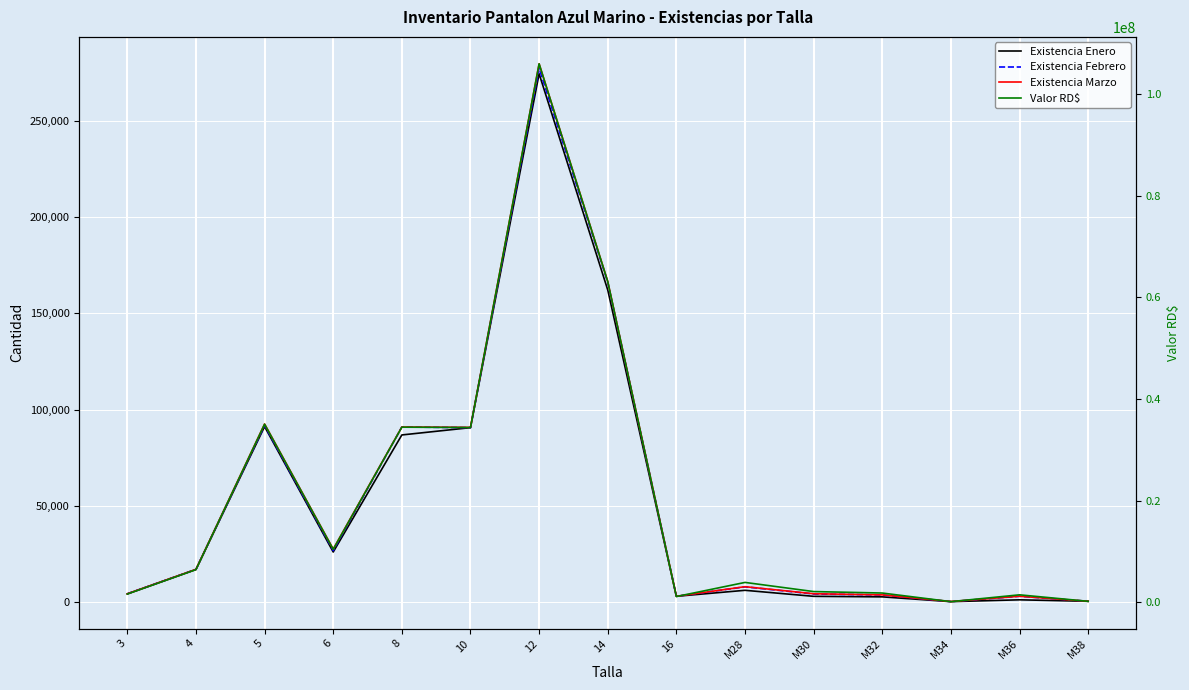

How many series are shown in this chart?

4